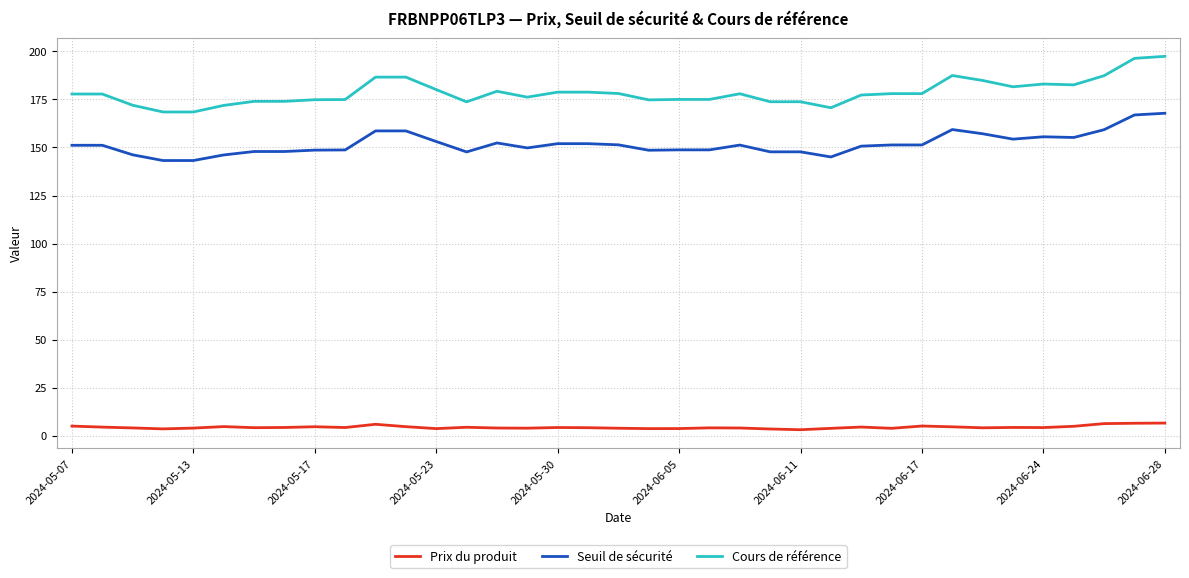

Rank the series by their maximum value, from lowest to highest.

Prix du produit, Seuil de sécurité, Cours de référence